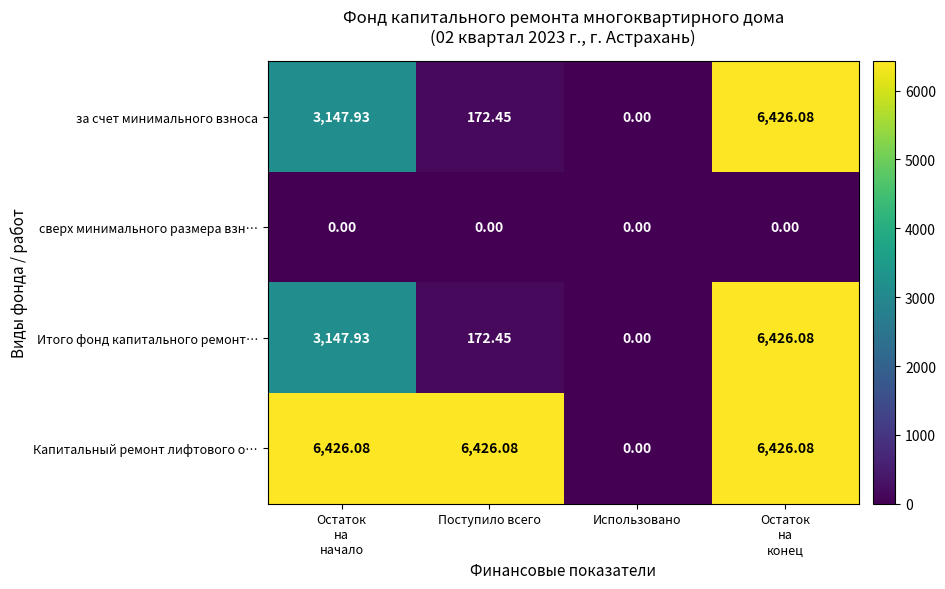

At which category is the sum across all series the highest?

Остаток
на
конец